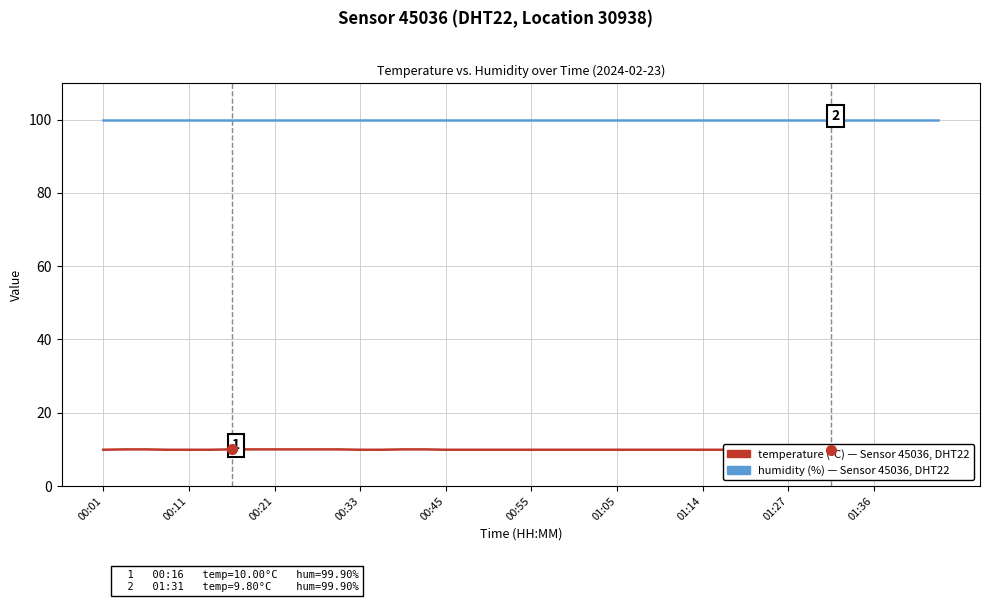

True or false: humidity and temperature intersect in this chart.

False